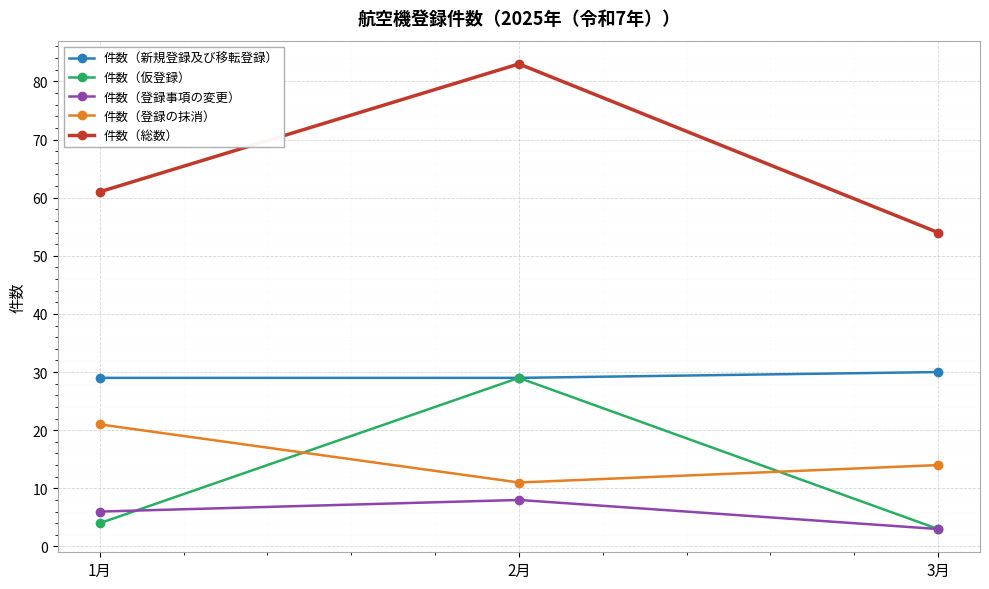

Which series has the largest total across all categories?

件数（総数）